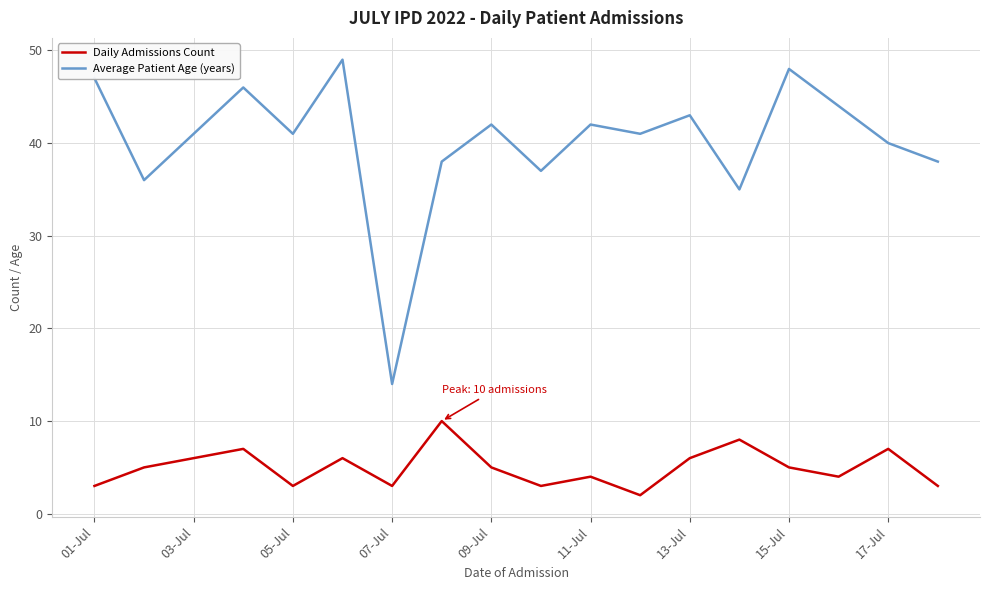

True or false: Daily Admissions Count and Average Patient Age (years) cross at least once.

False